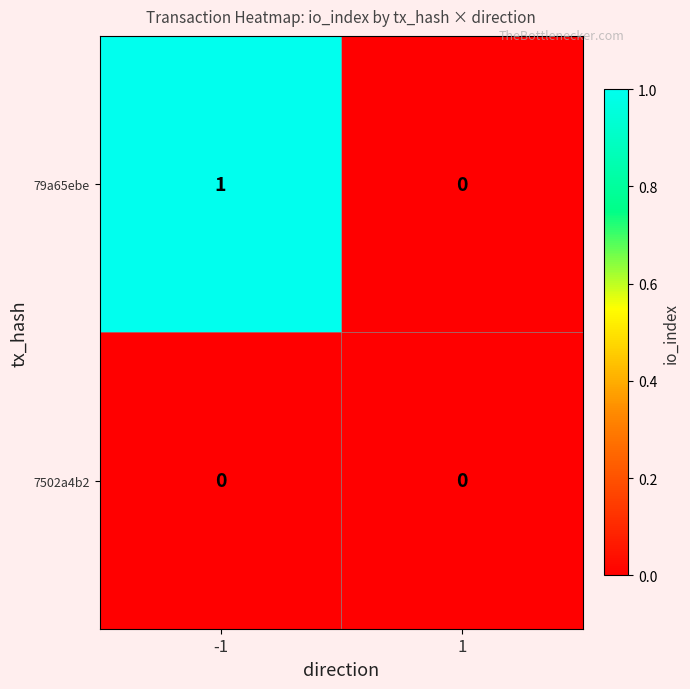

Reading right to left, list all the values displayed in this chart.

79a65ebe: 1=0	-1=1
7502a4b2: 1=0	-1=0